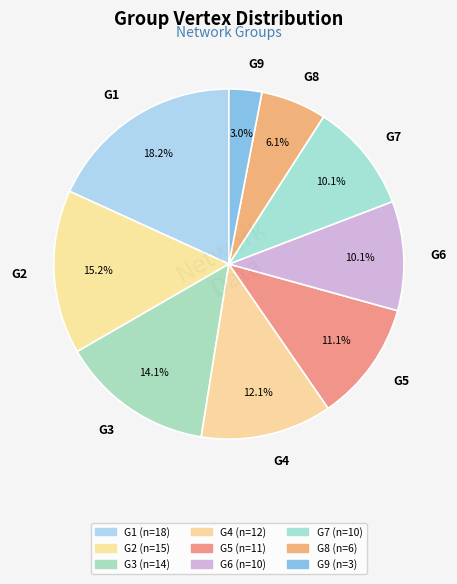

The G7 slice represents 10% of the pie. True or false?

True